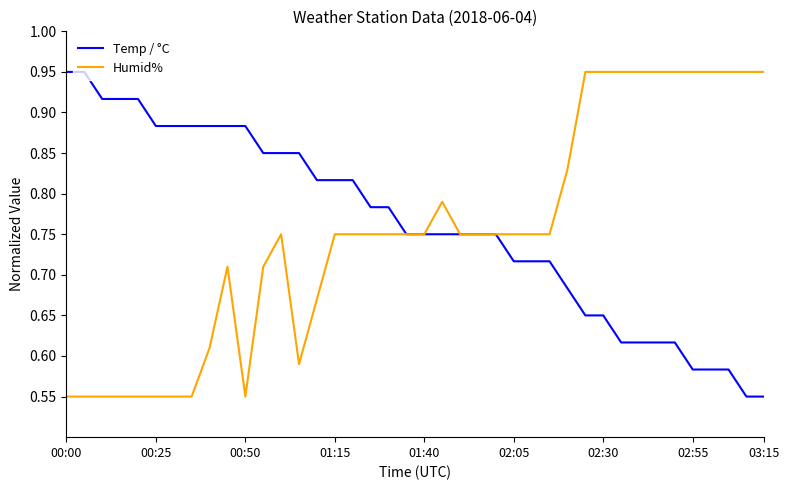

What are all the series names shown in the legend?

Temp / °C, Humid%